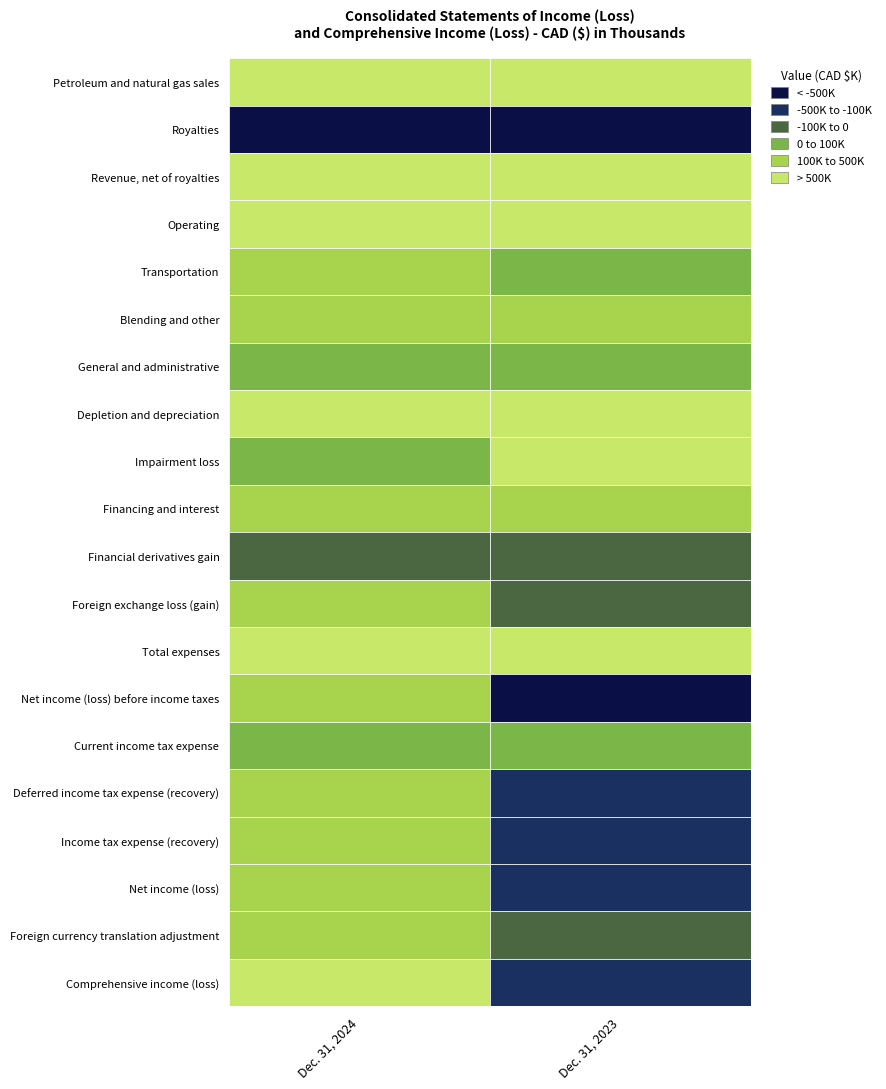

Count the Transportation values in the range 89306 to 133142.

2